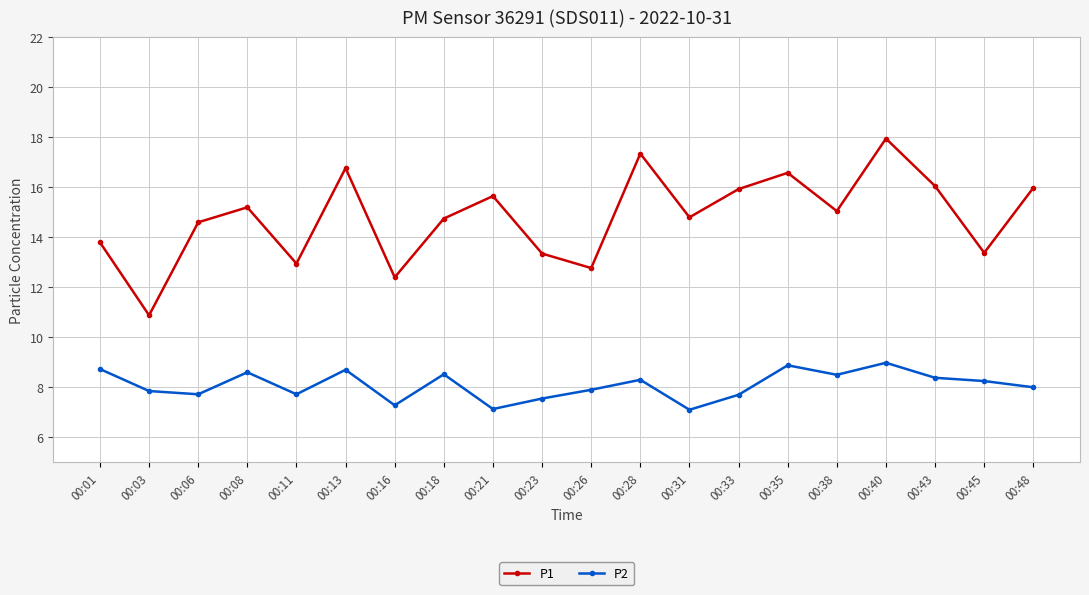

What is the approximate value of P1 at 00:16?

12.4